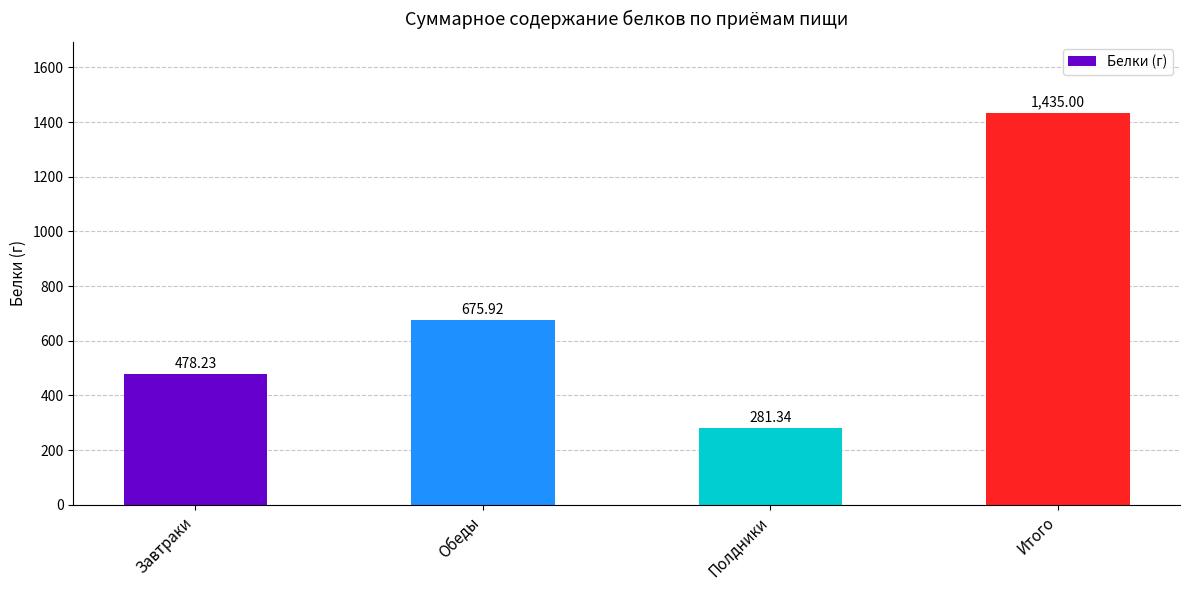

What is the minimum value shown in the chart?

281.3